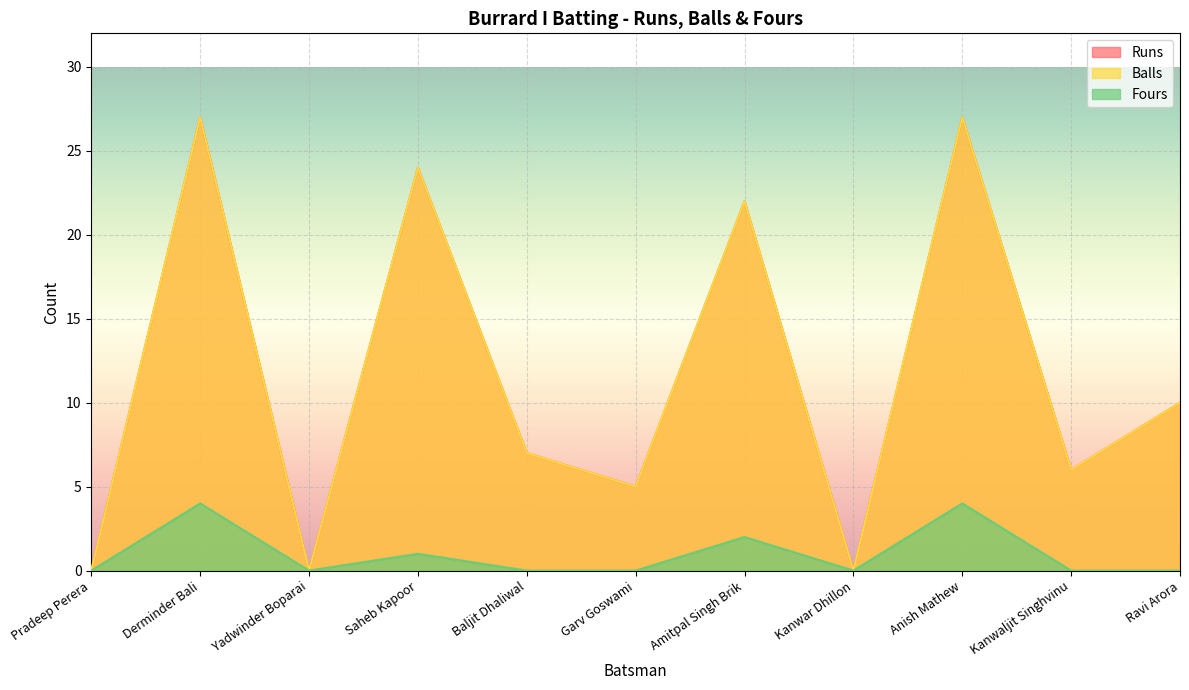

What is the total value across all series at Garv Goswami?

10